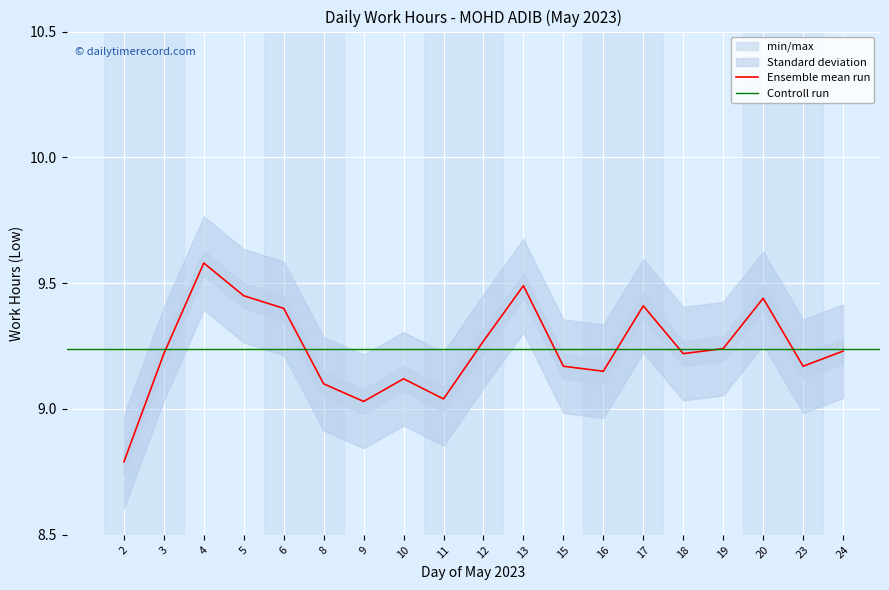

What is the minimum value for Ensemble mean run?

8.8